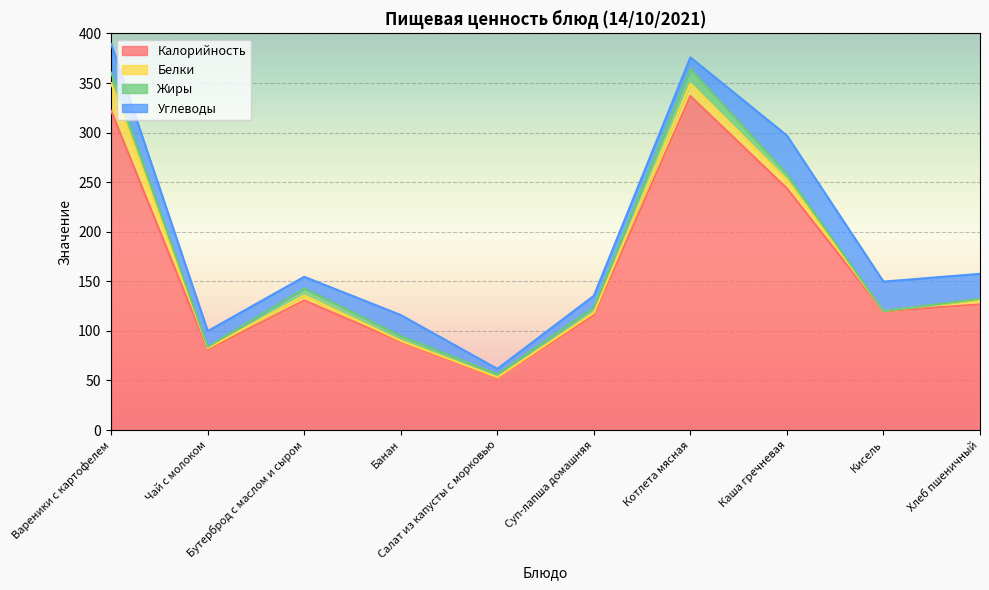

What is the difference between the Калорийность values at Банан and Вареники с картофелем?

233.0